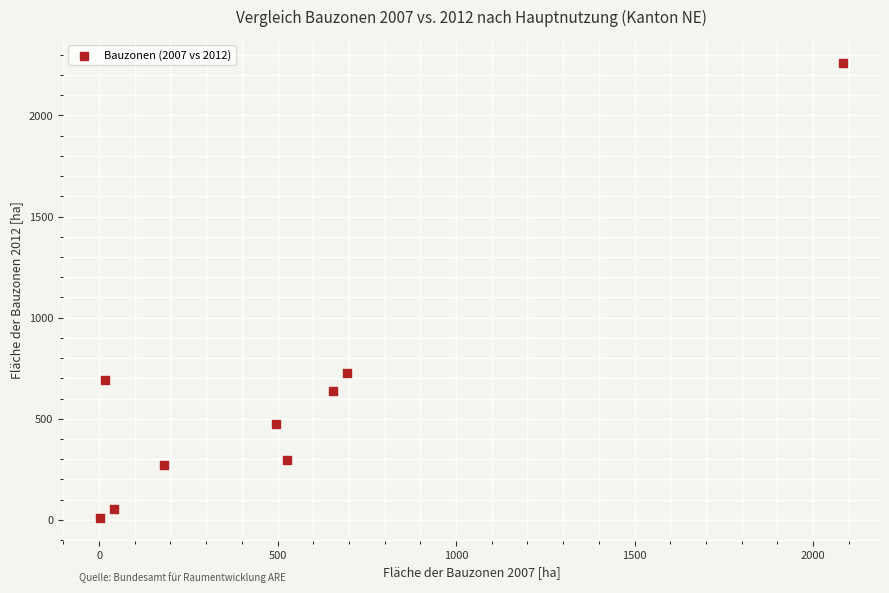

What is the average Y value?

602.5